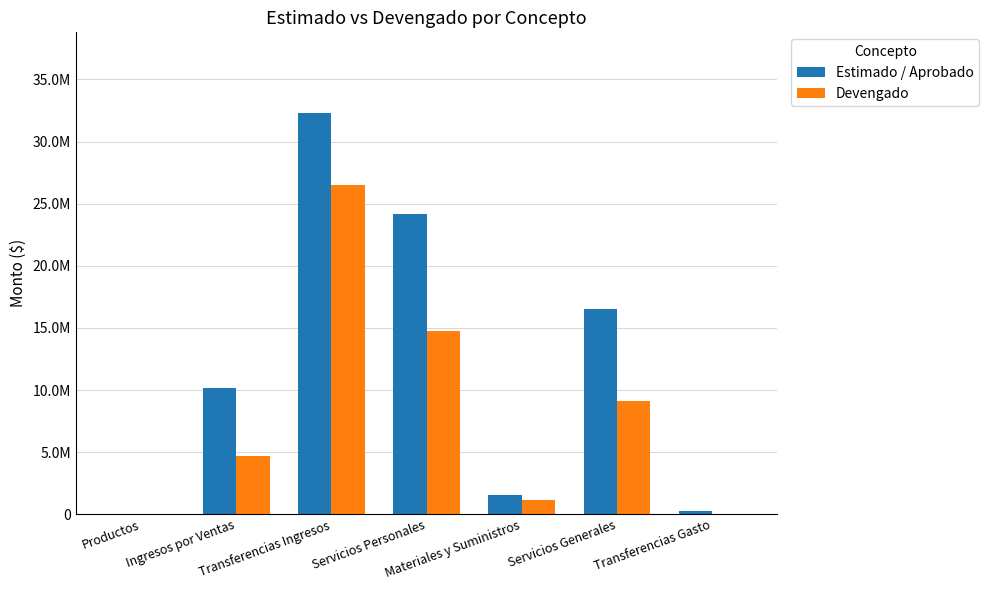

What are all the series names shown in the legend?

Estimado / Aprobado, Devengado